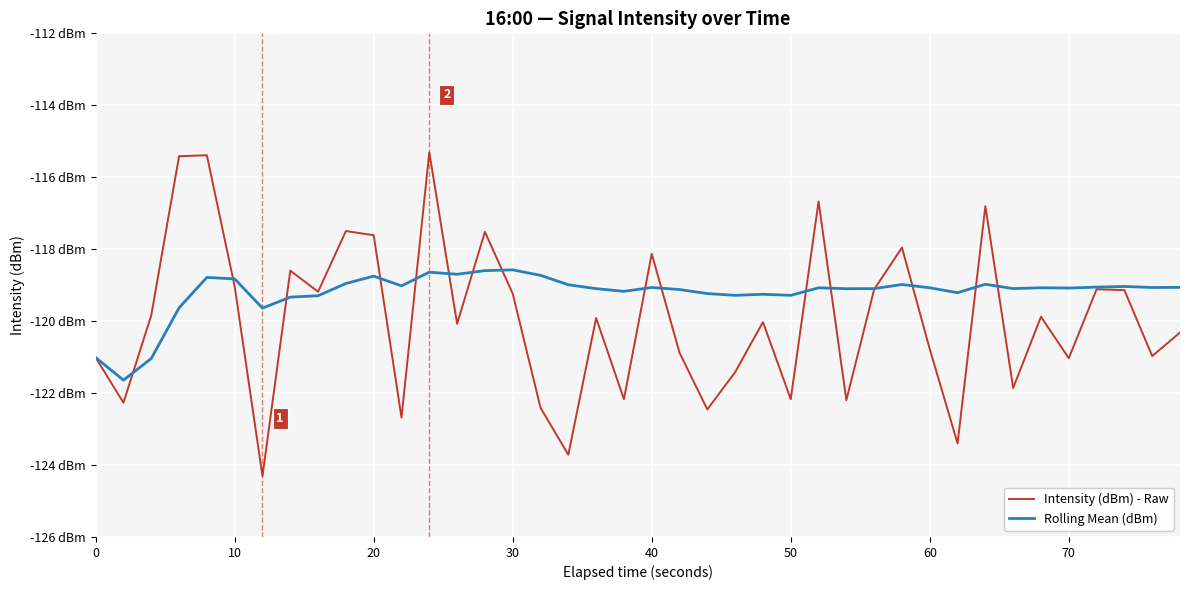

What is the sum of all Intensity (dBm) - Raw values?

-4797.5